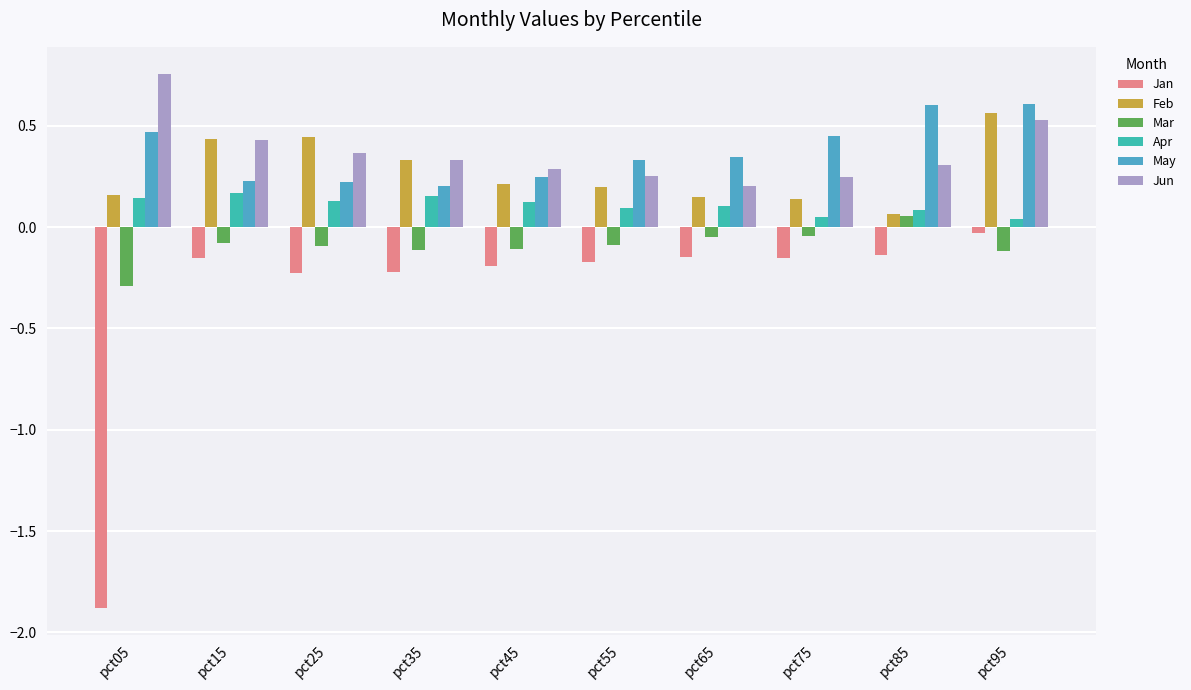

Reading left to right, list all the values displayed in this chart.

Jan: -1.9	-0.2	-0.2	-0.2	-0.2	-0.2	-0.1	-0.1	-0.1	-0.0
Feb: 0.2	0.4	0.4	0.3	0.2	0.2	0.2	0.1	0.1	0.6
Mar: -0.3	-0.1	-0.1	-0.1	-0.1	-0.1	-0.0	-0.0	0.1	-0.1
Apr: 0.1	0.2	0.1	0.2	0.1	0.1	0.1	0.1	0.1	0.0
May: 0.5	0.2	0.2	0.2	0.2	0.3	0.3	0.4	0.6	0.6
Jun: 0.8	0.4	0.4	0.3	0.3	0.3	0.2	0.2	0.3	0.5